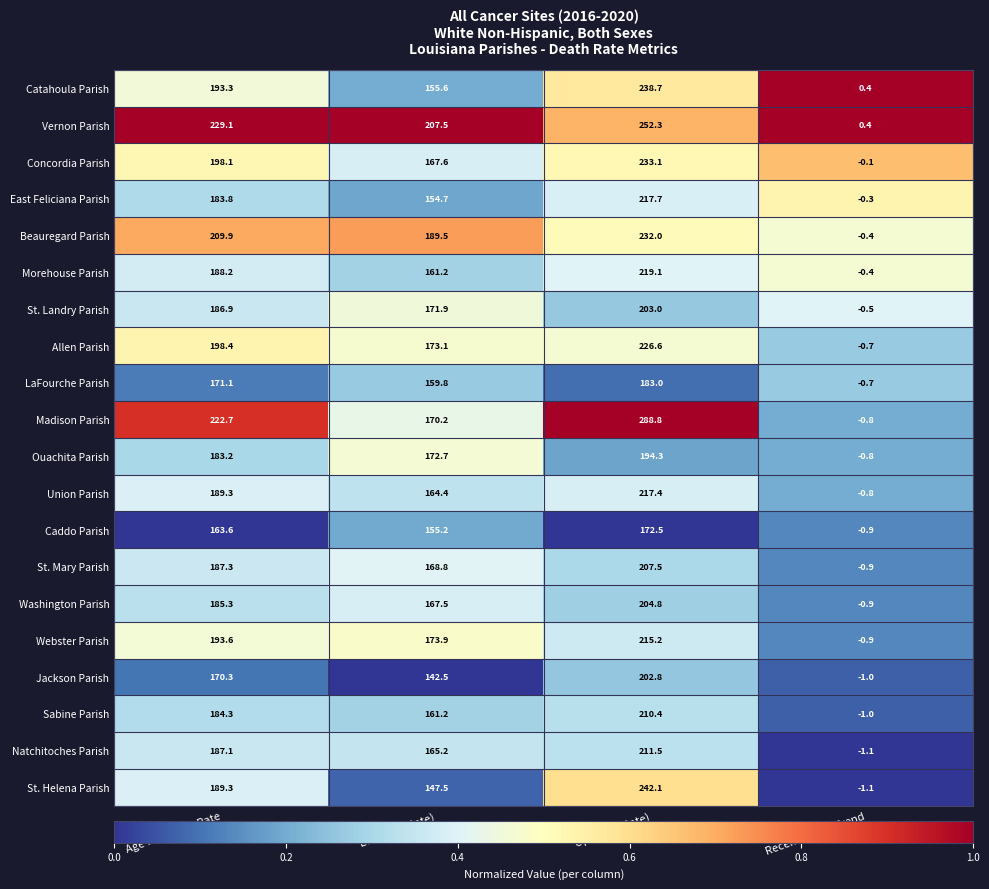

Rank the series at Upper CI (Rate) from lowest to highest value.

Caddo Parish, LaFourche Parish, Ouachita Parish, Jackson Parish, St. Landry Parish, Washington Parish, St. Mary Parish, Sabine Parish, Natchitoches Parish, Webster Parish, Union Parish, East Feliciana Parish, Morehouse Parish, Allen Parish, Beauregard Parish, Concordia Parish, Catahoula Parish, St. Helena Parish, Vernon Parish, Madison Parish